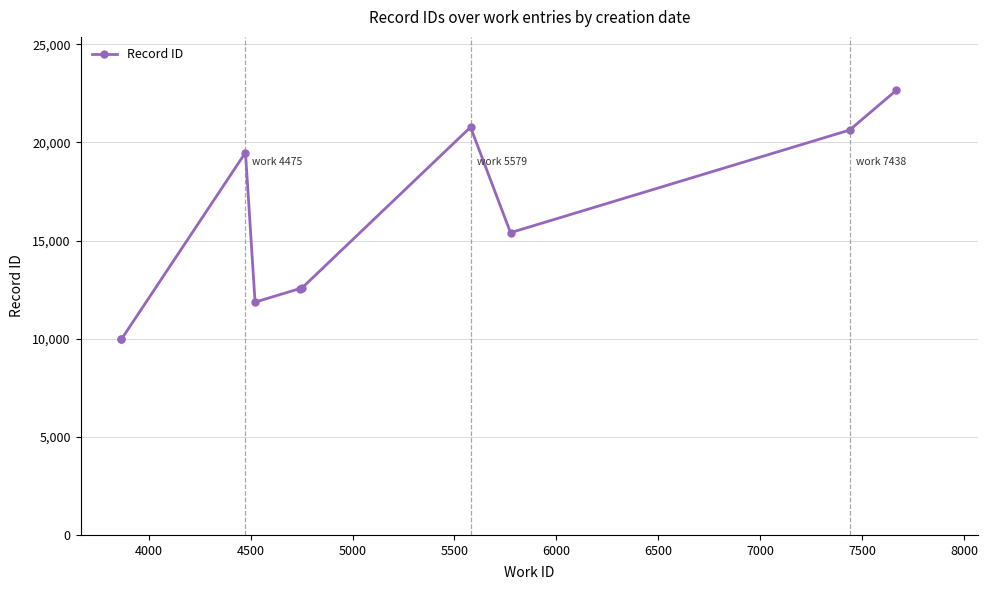

What is the difference between the values at 5500 and 4500?

6928